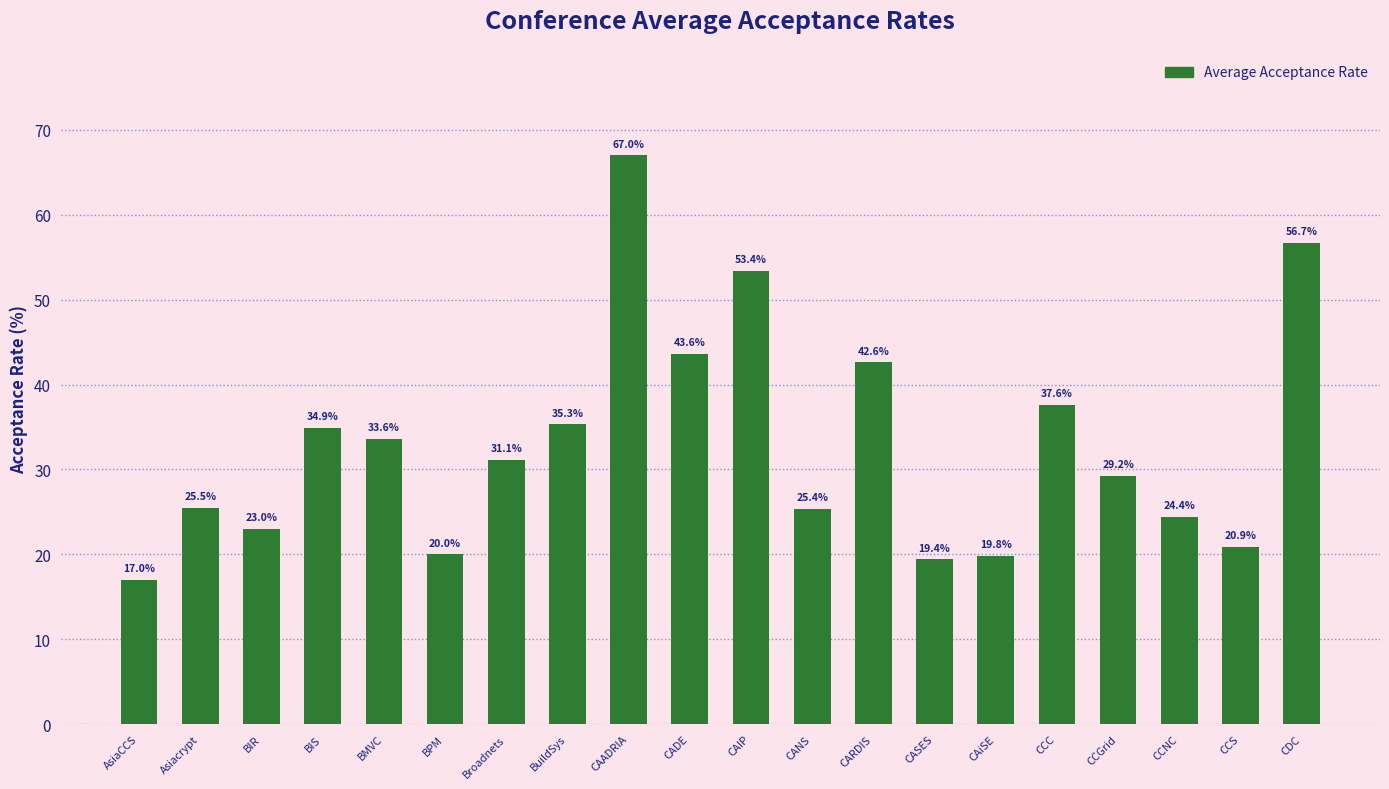

What is the change in value from Broadnets to CARDIS?

+11.5